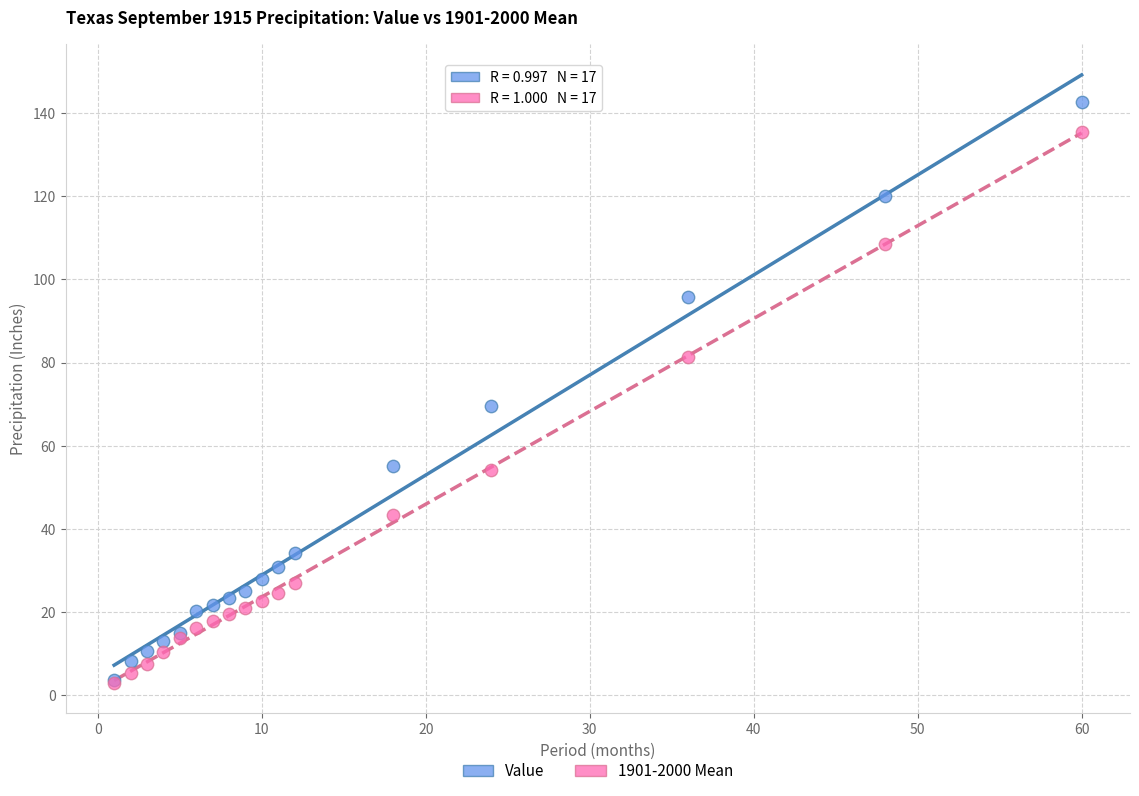

Across all series, what Y value is closest to 72?

69.5